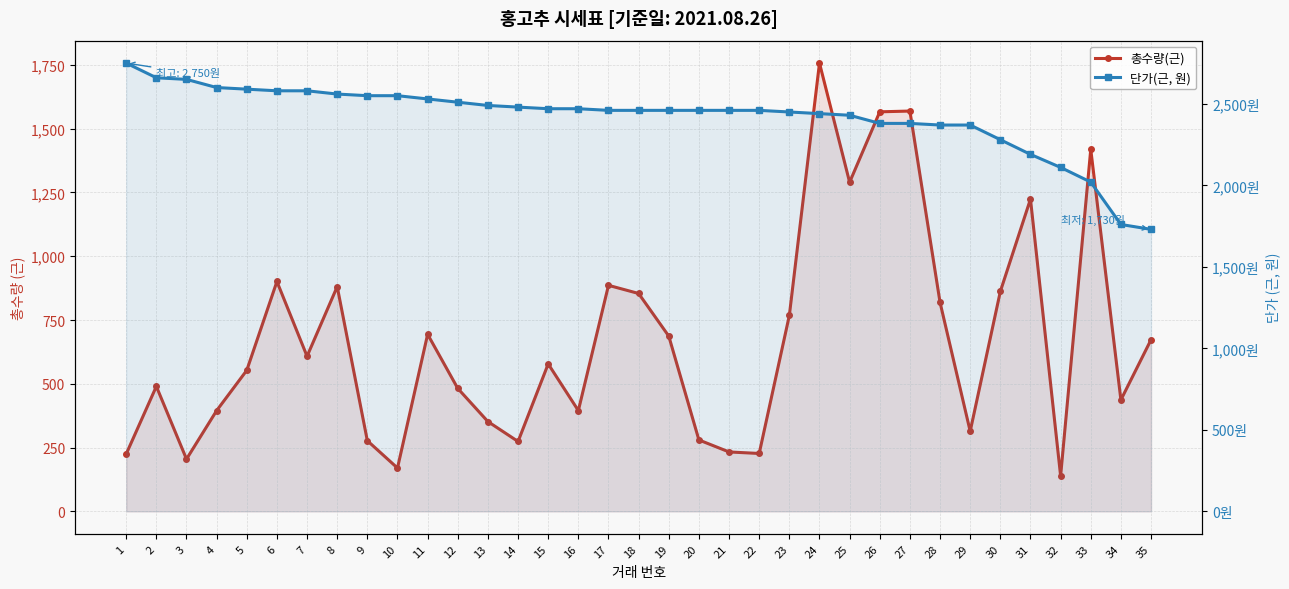

Between 5 and 30, which series saw the biggest shift?

단가(근, 원)